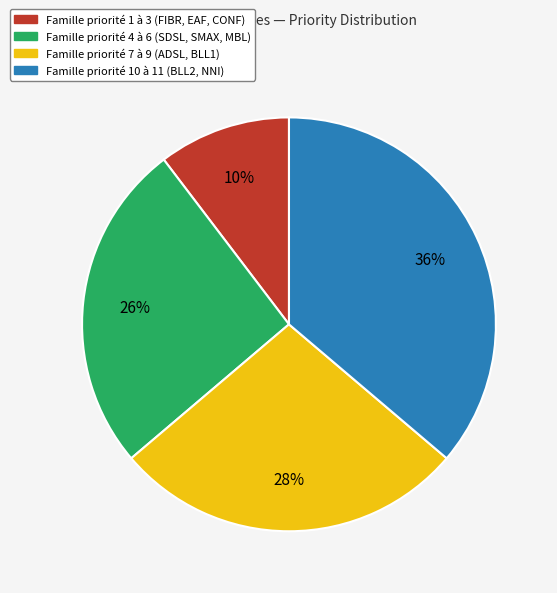

To the nearest percent, what portion does Famille priorité 10 à 11 (BLL2, NNI) represent?

36%